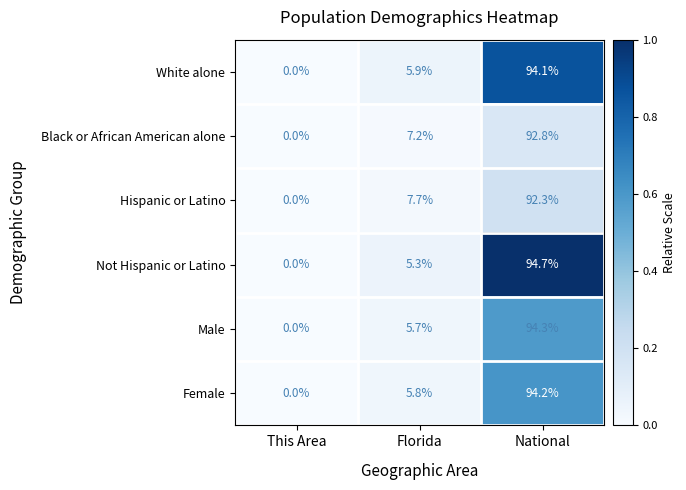

At which category is the sum across all series the highest?

National